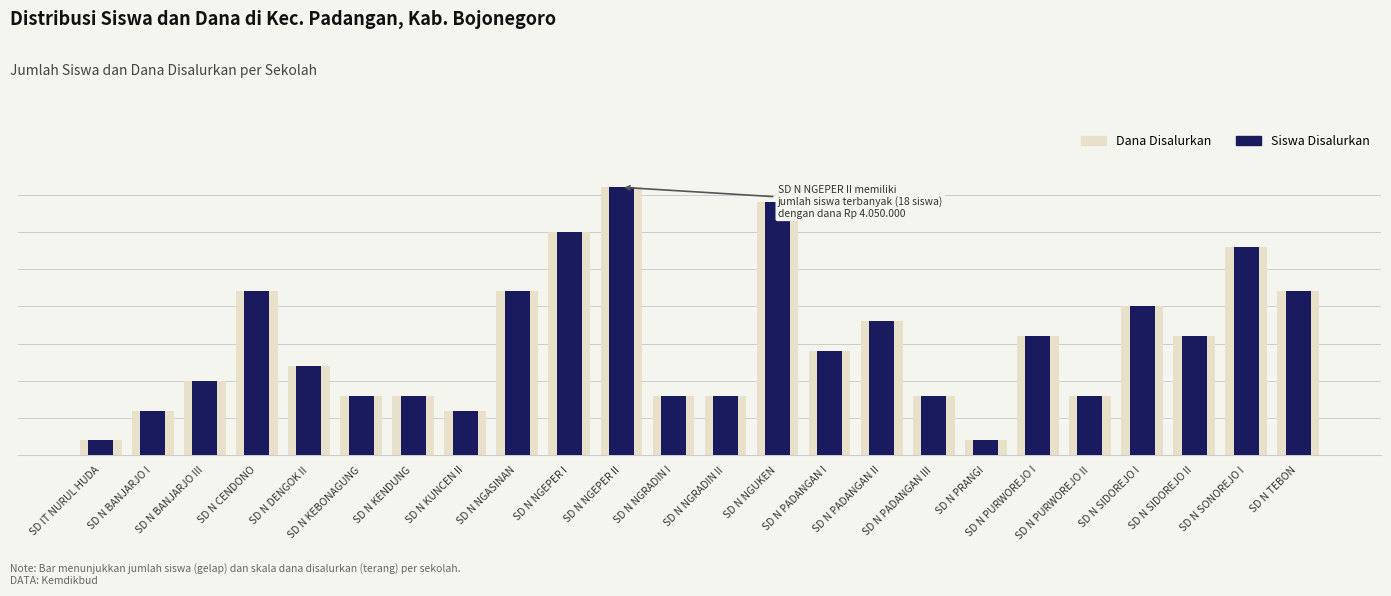

The value of Dana Disalurkan at SD IT NURUL HUDA is 1. True or false?

False